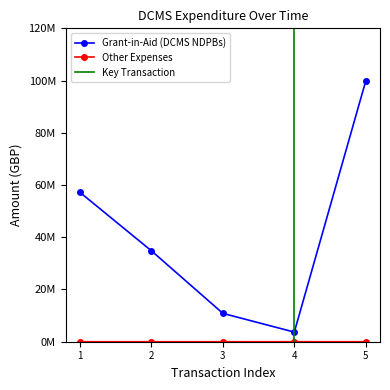

How many lines are shown in the chart?

2